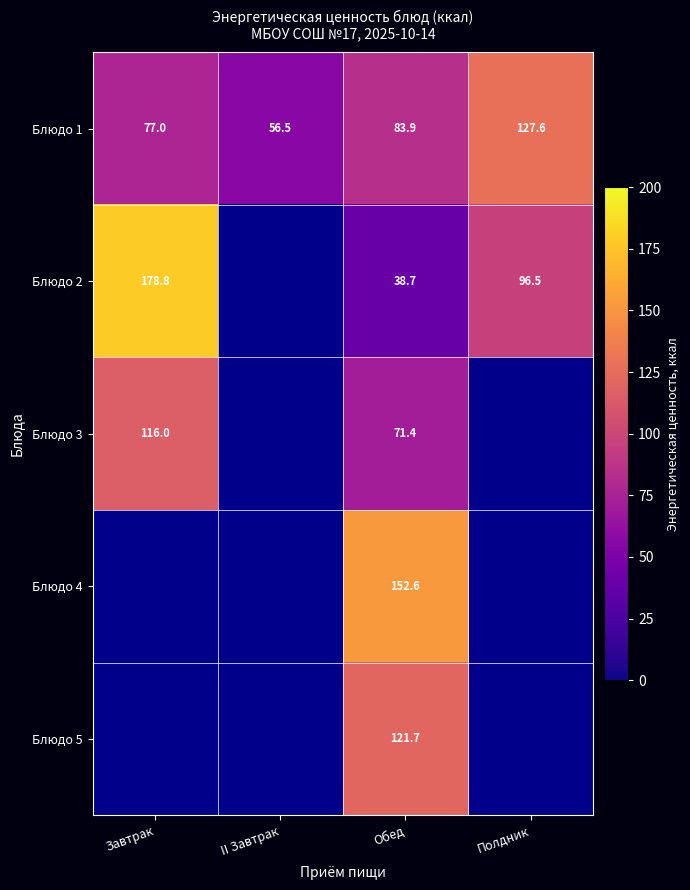

Which category has the lowest value in the Блюдо 1 series?

II Завтрак